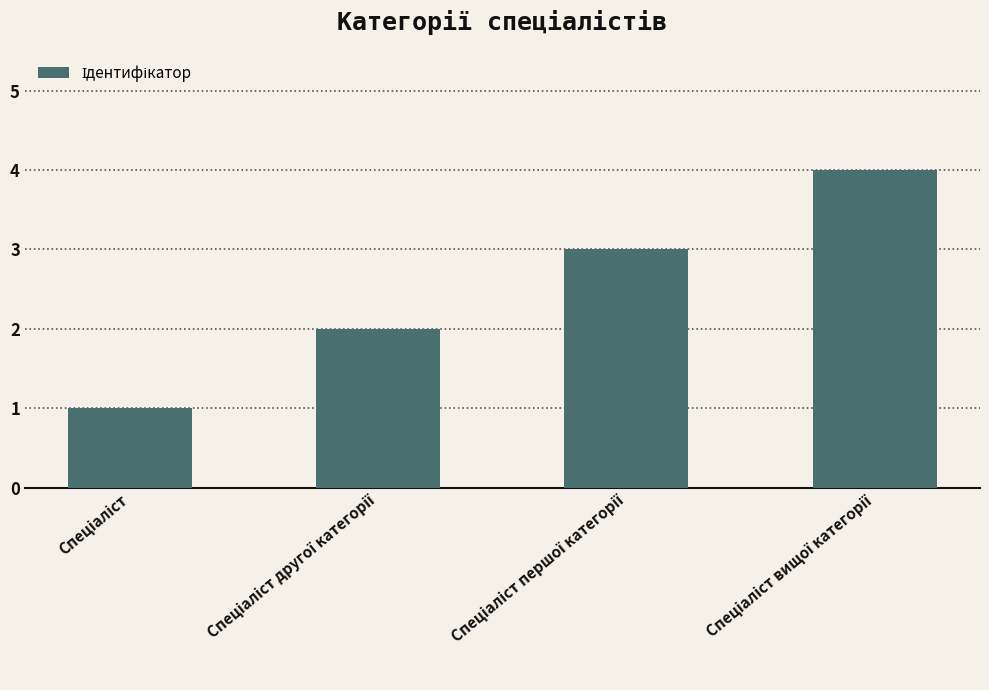

What is the maximum value shown in the chart?

4